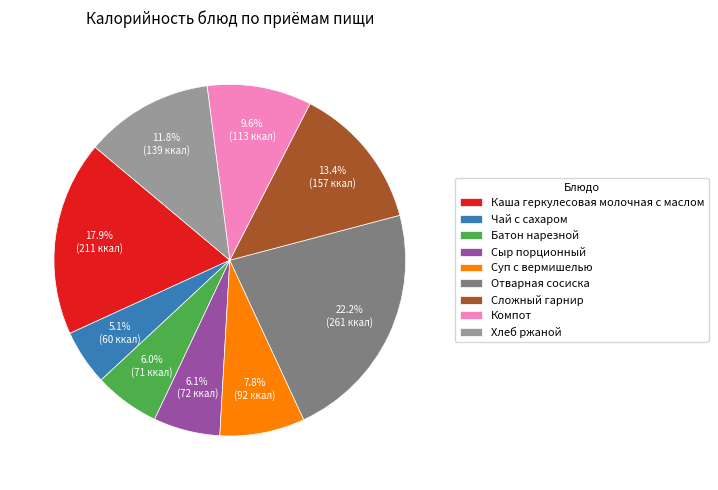

What is the smallest slice in the pie chart?

Чай с сахаром